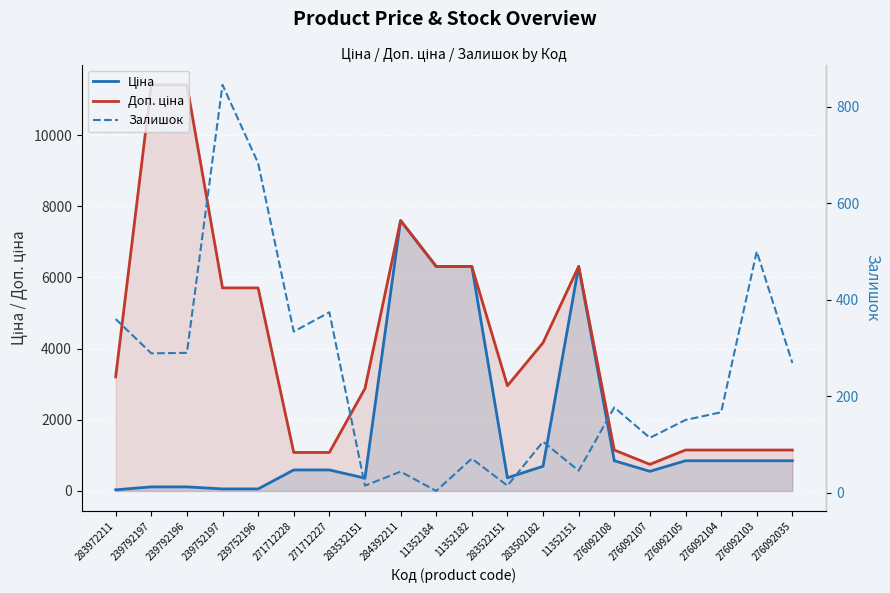

What is the total value across all series at 283502182?

4965.8